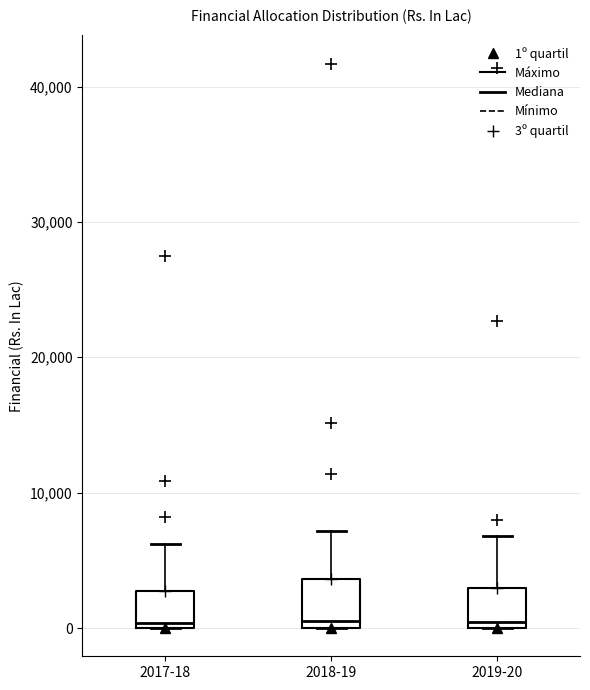

Where is the upper edge of the box for 2018-19 on the y-axis? The values are not printed on the chart, so give them approximately, as read against the axis.

4000